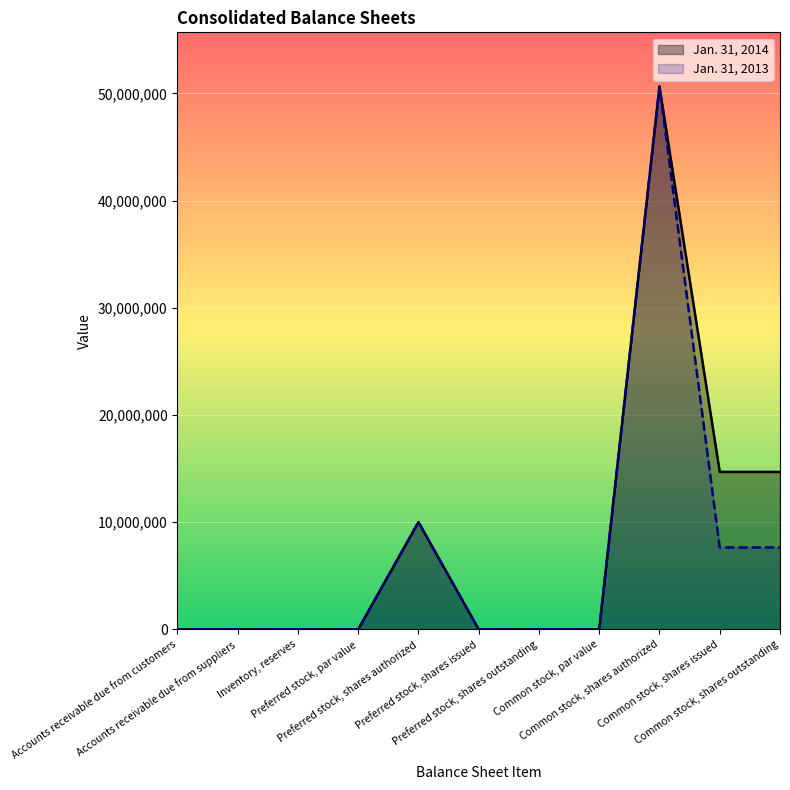

What is the difference between the Jan. 31, 2014 values at Common stock, shares authorized and Accounts receivable due from customers?

50624960.0